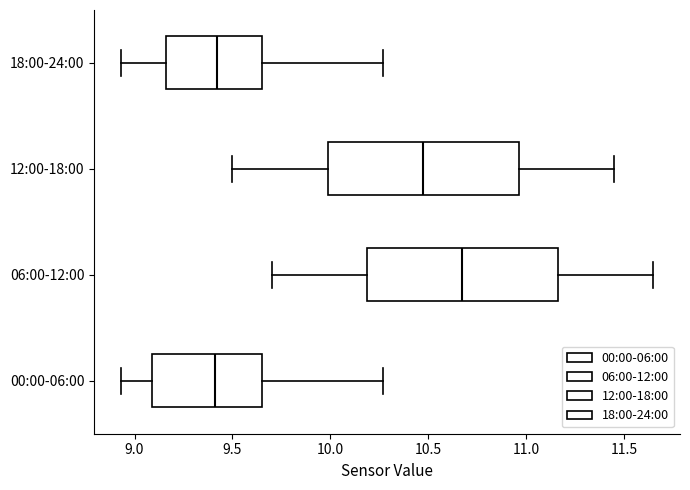

Reading bottom to top, transcribe this box plot: for each box, give where its median line is, the range the box spans, and where its two whiskers end, as read against the x-axis. The values are not printed on the chart, so give them approximately, as read against the axis.

00:00-06:00: median 9.40, box 9.10 to 9.65, whiskers 8.95 to 10.25
06:00-12:00: median 10.70, box 10.20 to 11.15, whiskers 9.70 to 11.65
12:00-18:00: median 10.50, box 10.00 to 10.95, whiskers 9.50 to 11.45
18:00-24:00: median 9.40, box 9.15 to 9.65, whiskers 8.95 to 10.25